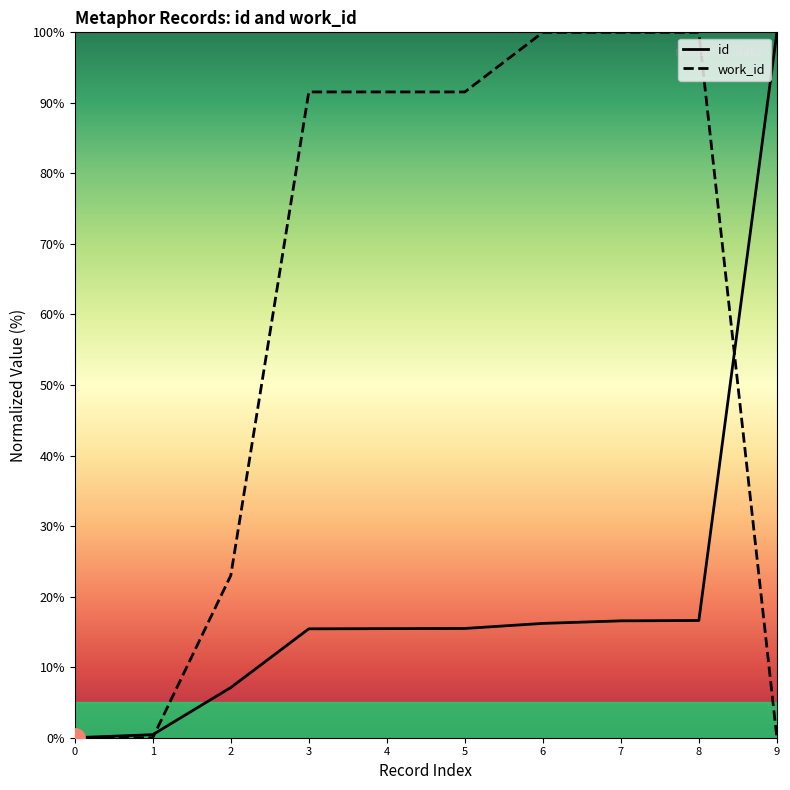

List the series in order of their peak value, lowest first.

id, work_id